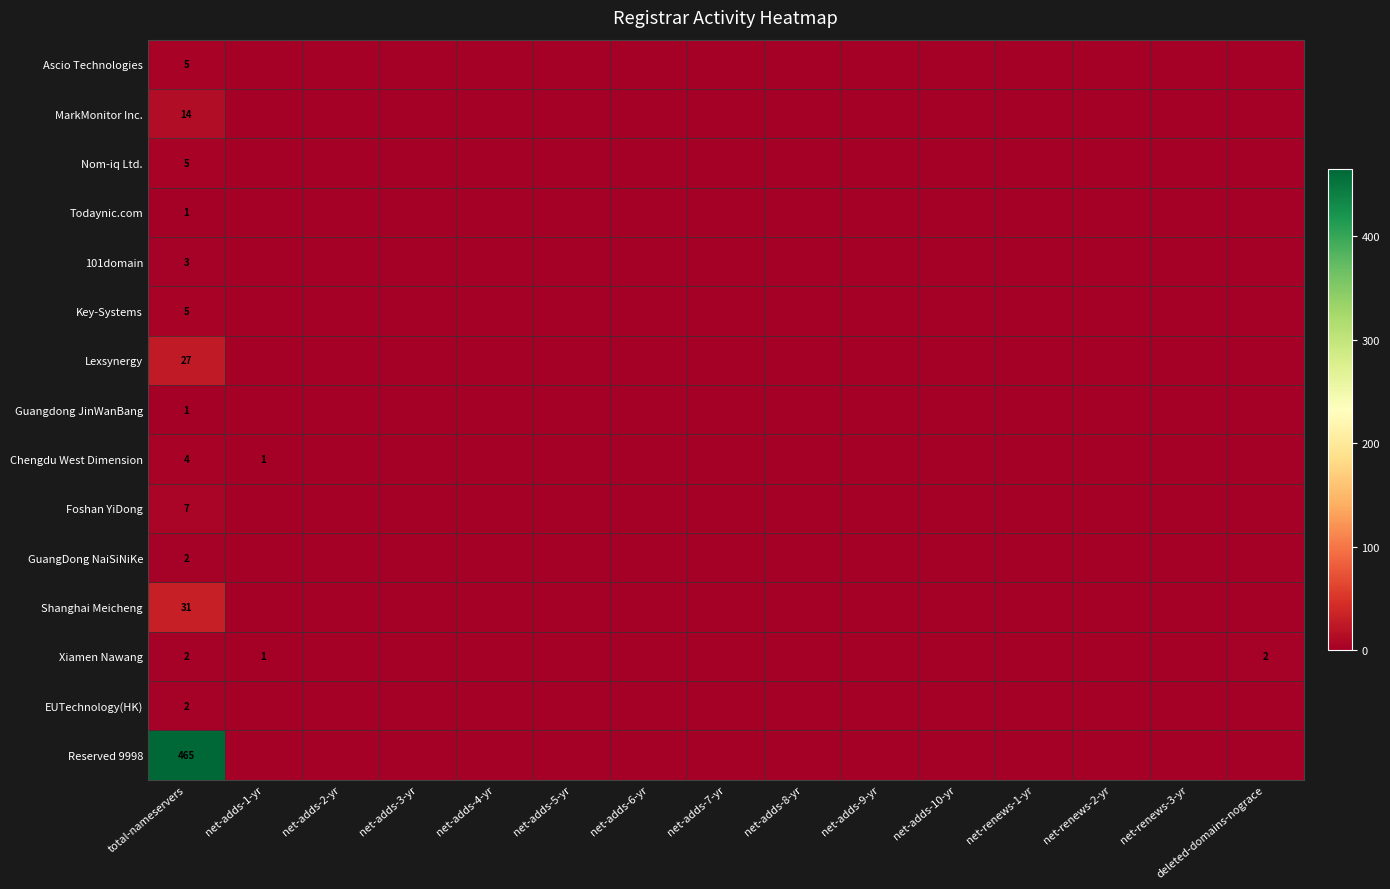

The value of Todaynic.com at total-nameservers is 0. True or false?

False